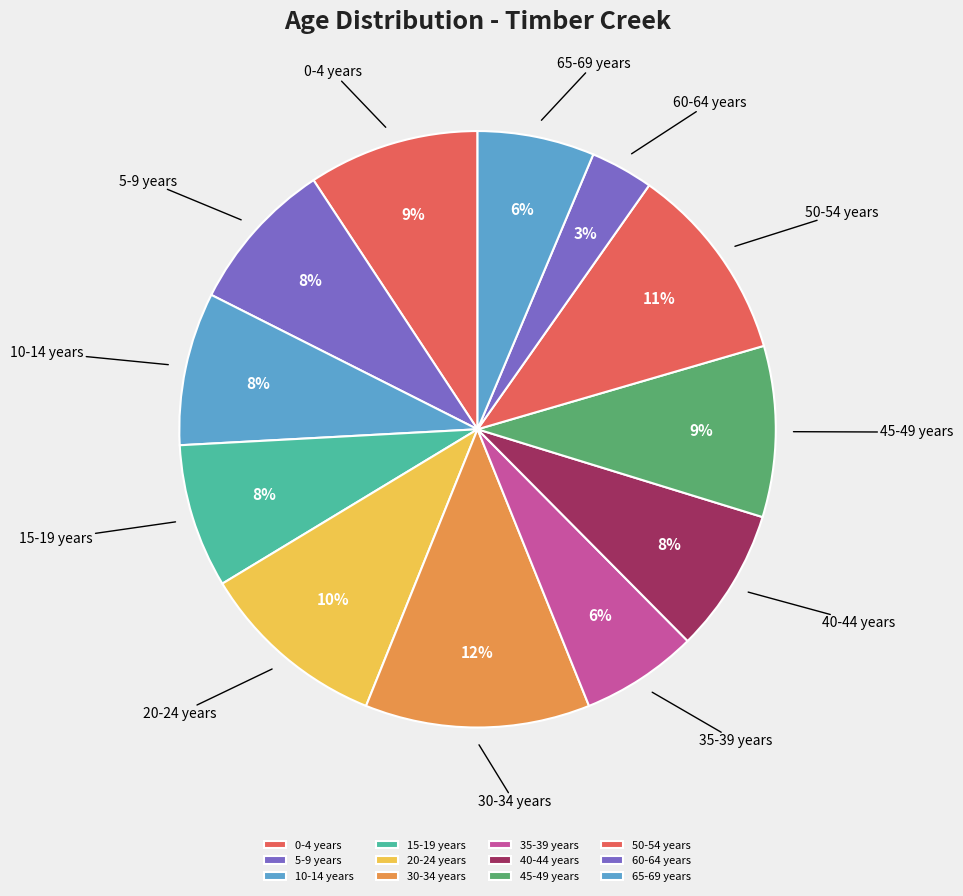

True or false: 60-64 years accounts for 15% of the total.

False